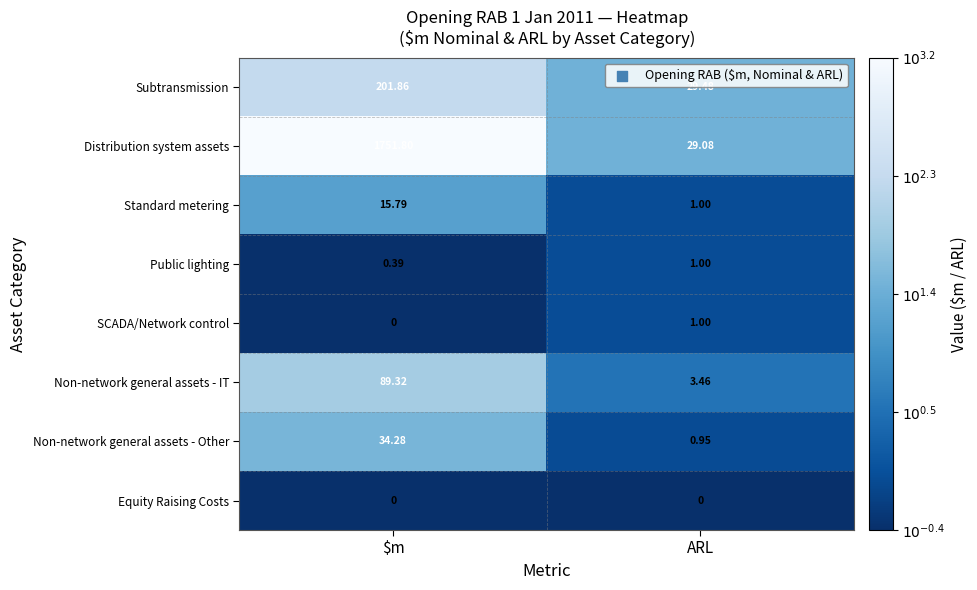

At which label does SCADA/Network control reach its minimum?

$m